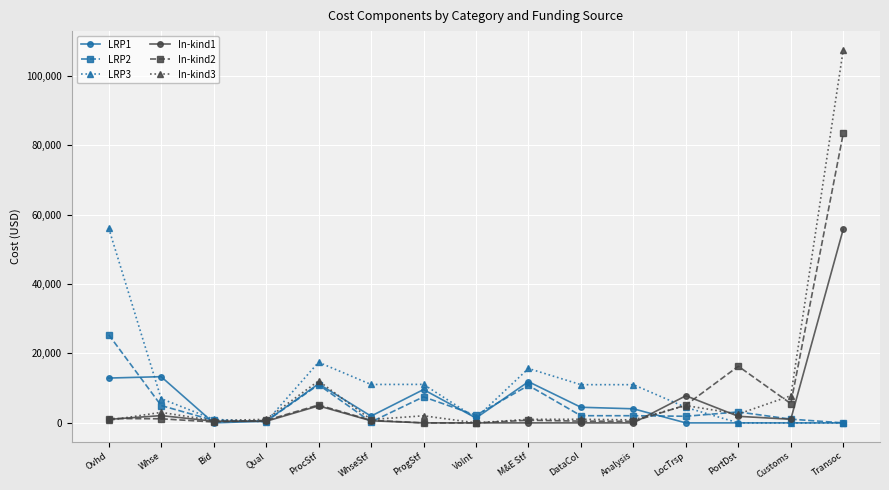

Is it true that LRP3 equals -25798 at PortDst?

False